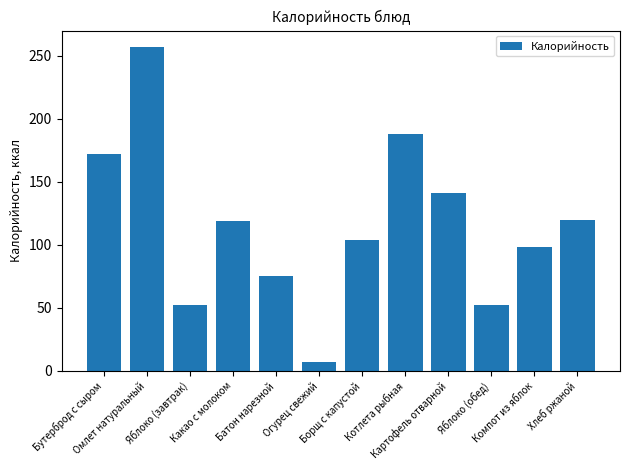

What is the value of the 12th bar from the left?

120